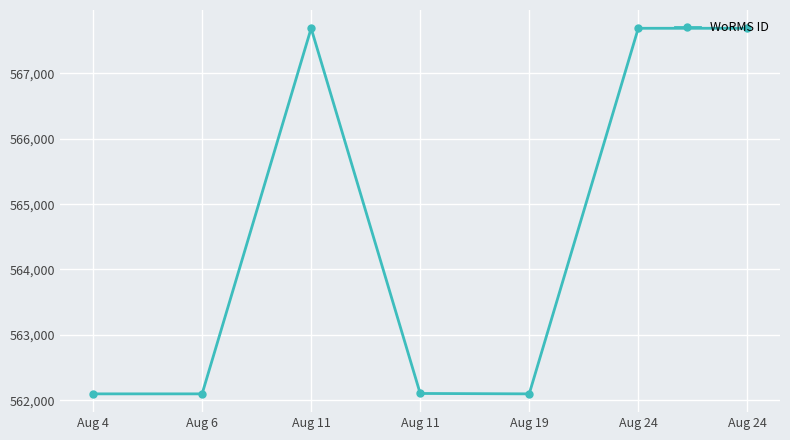

The value at Aug 24 is 567691. True or false?

True